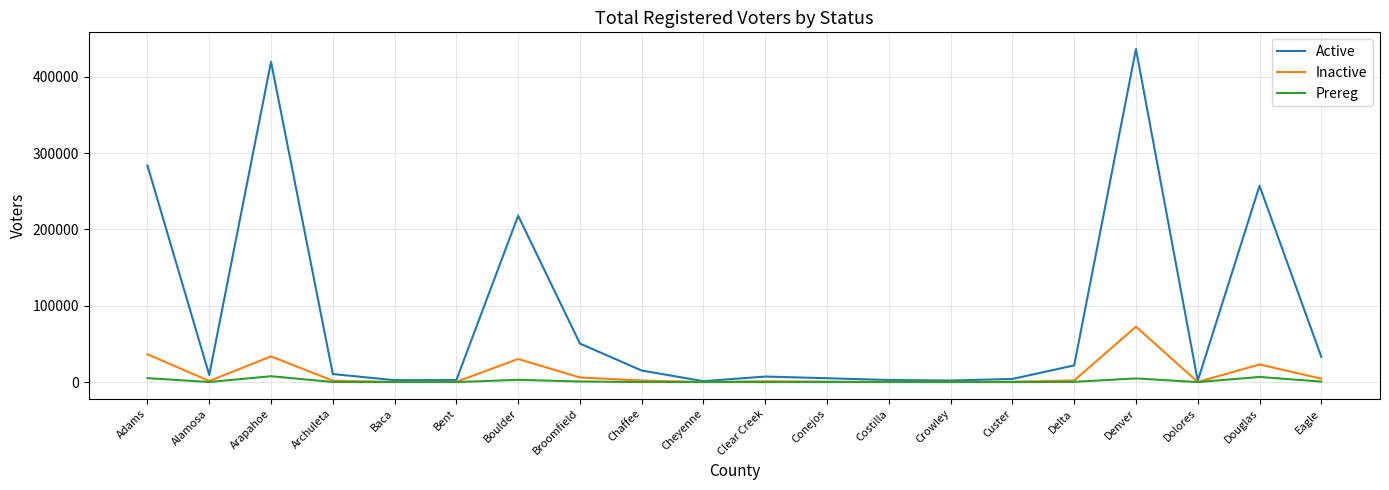

What is the greatest value displayed?

436427